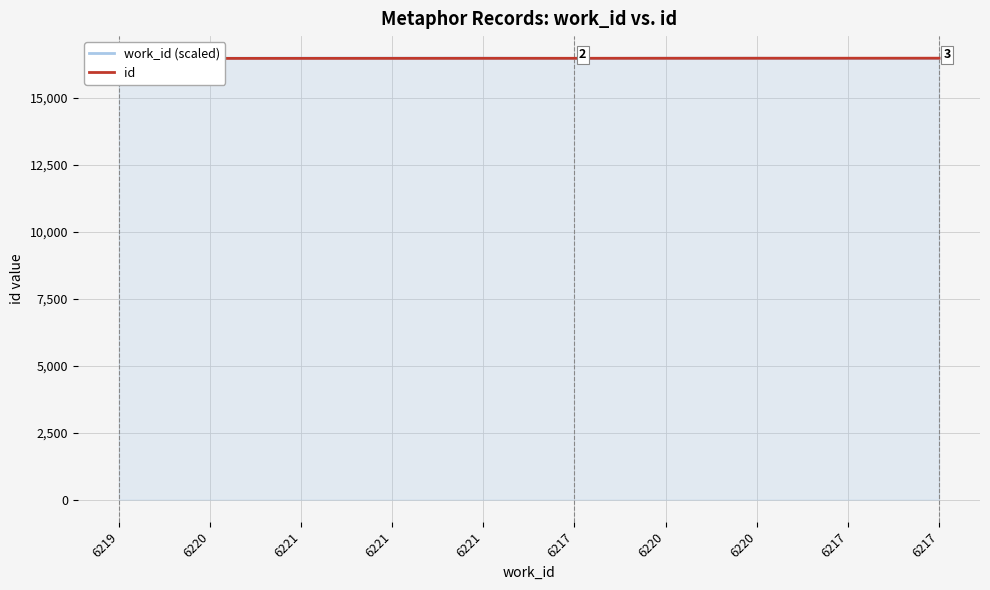

Is the value of work_id (scaled) at 6220 greater than the value of id at 6220?

Yes